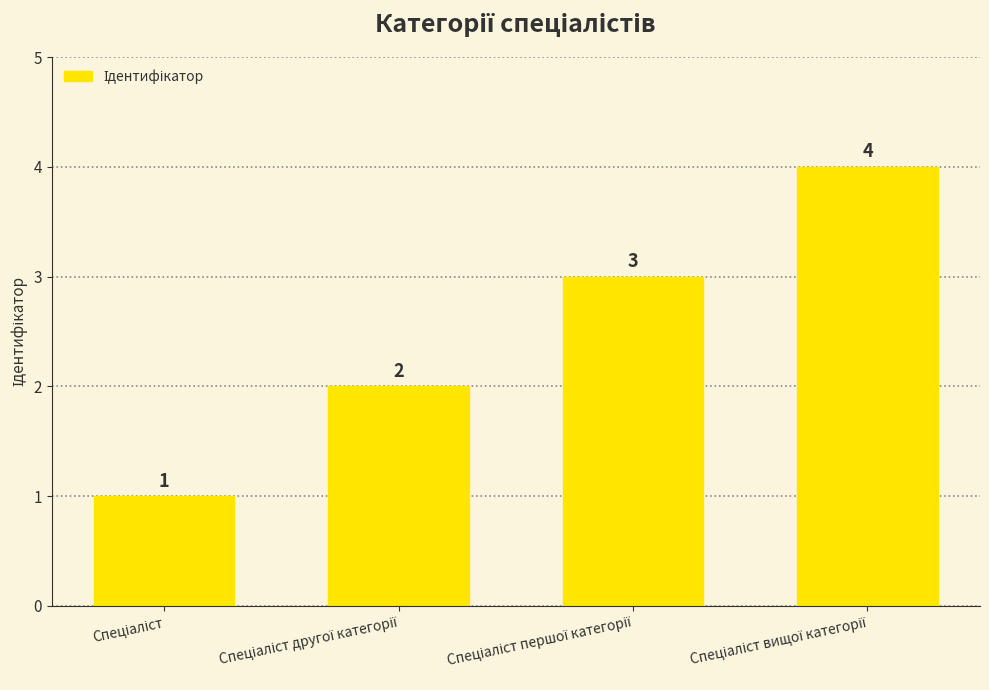

What is the difference between the maximum and minimum values?

3